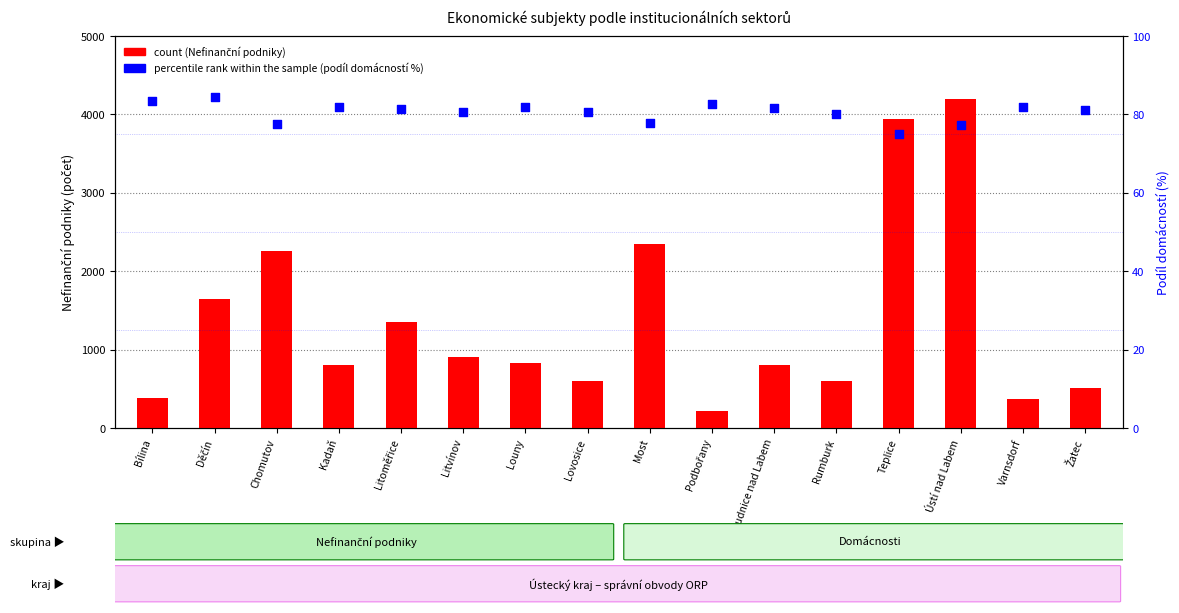

Which series has the largest total across all categories?

count